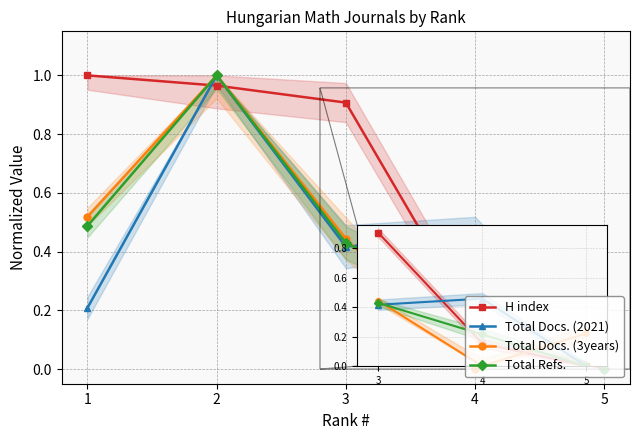

The Total Refs. series shows 1.0 at 2. True or false?

True